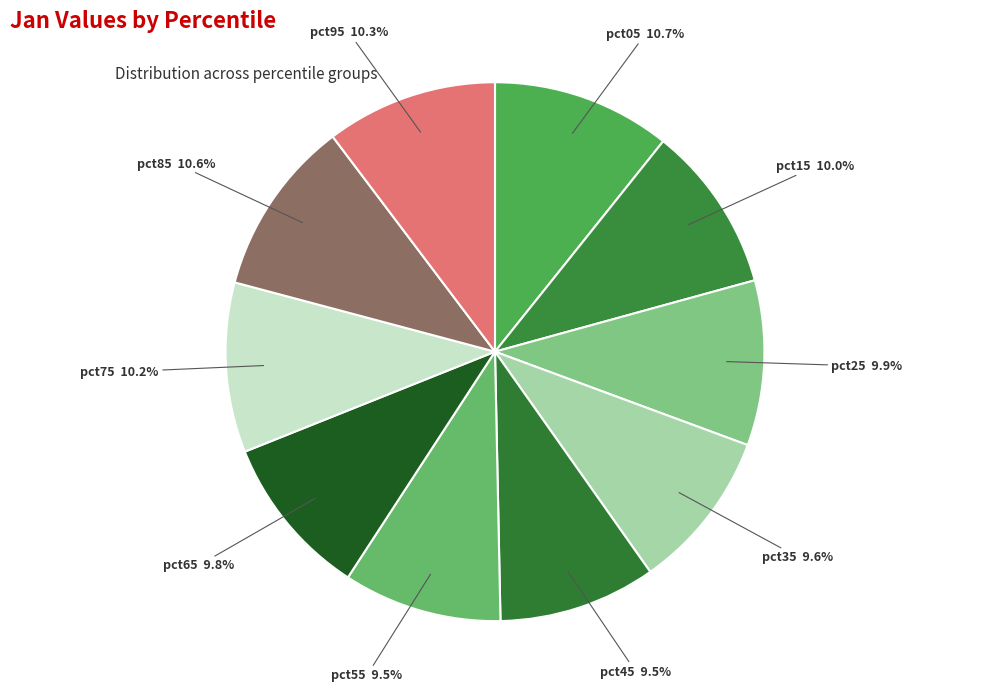

Between pct75 and pct05, which is larger?

pct05